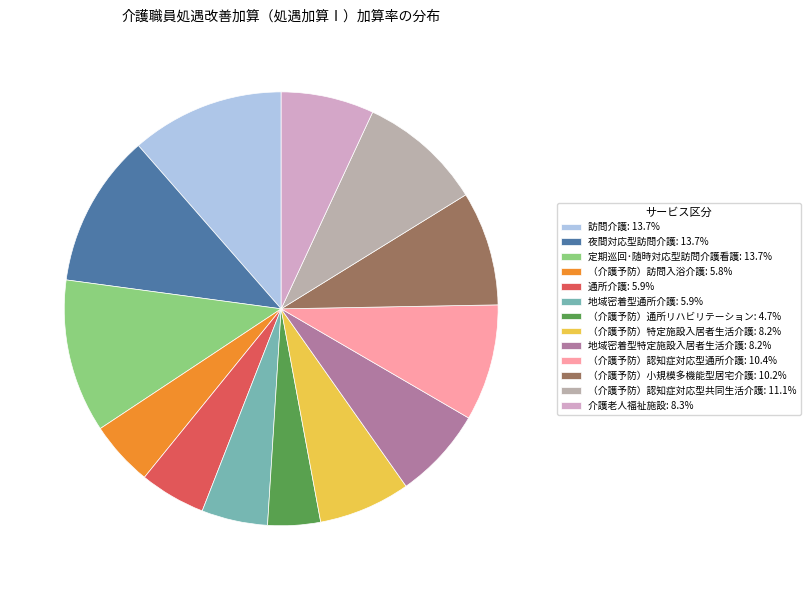

Count the number of slices in the pie.

13